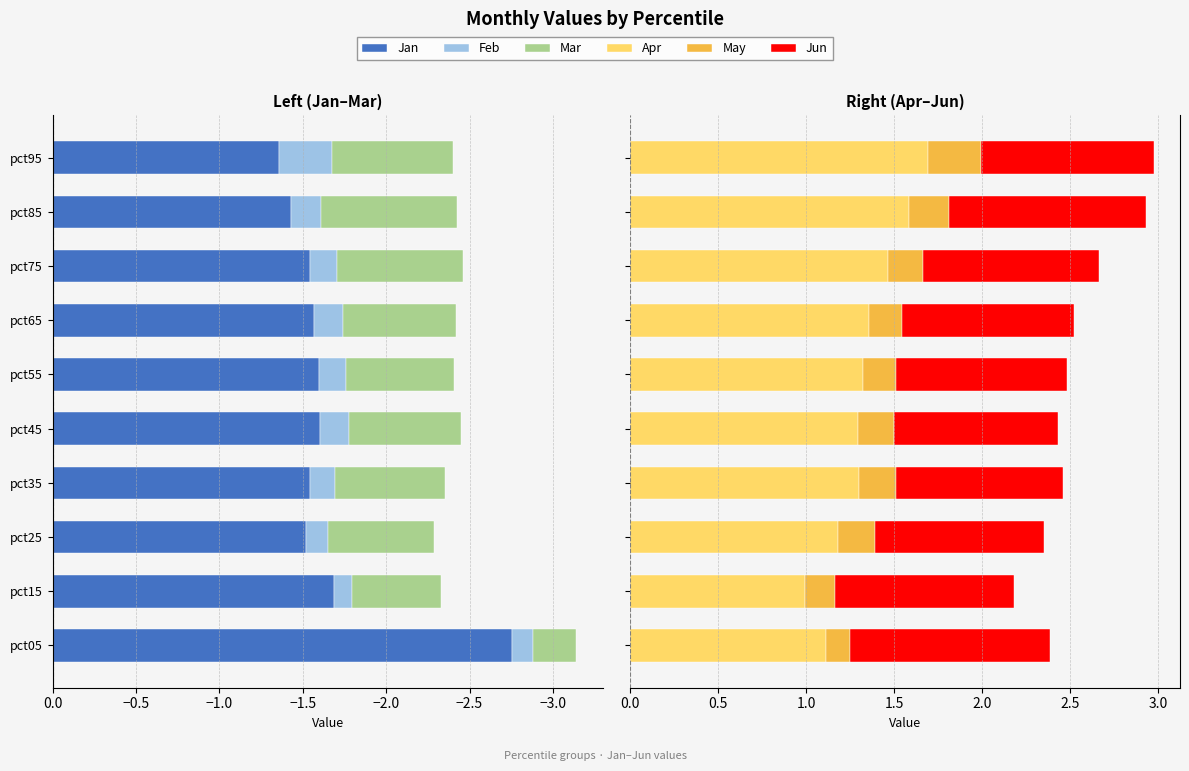

Which series has the largest range (max minus min)?

Jan